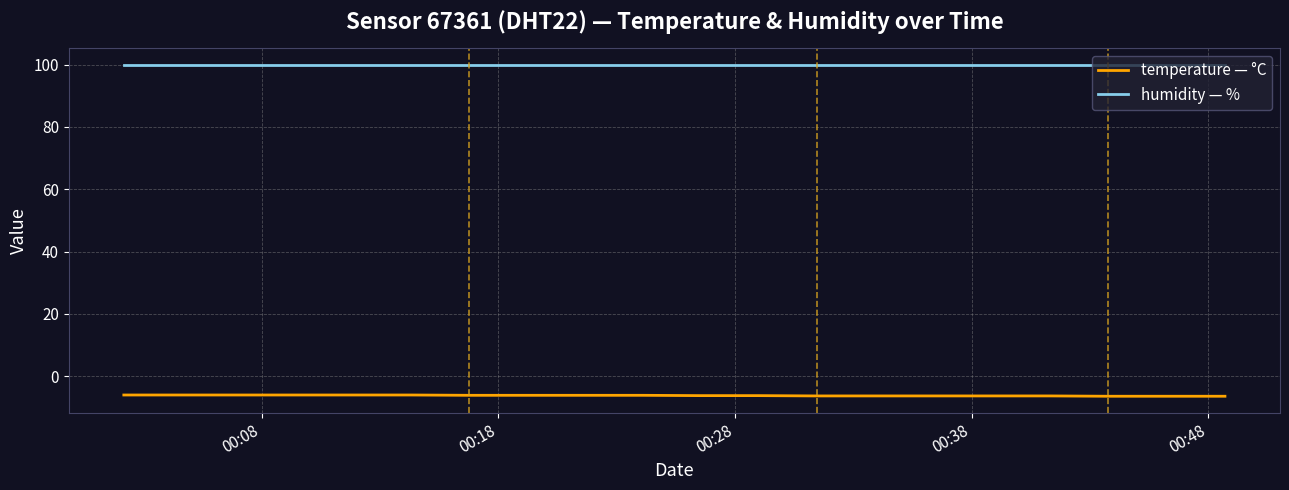

Rank the series by their average value, from highest to lowest.

humidity — %, temperature — °C